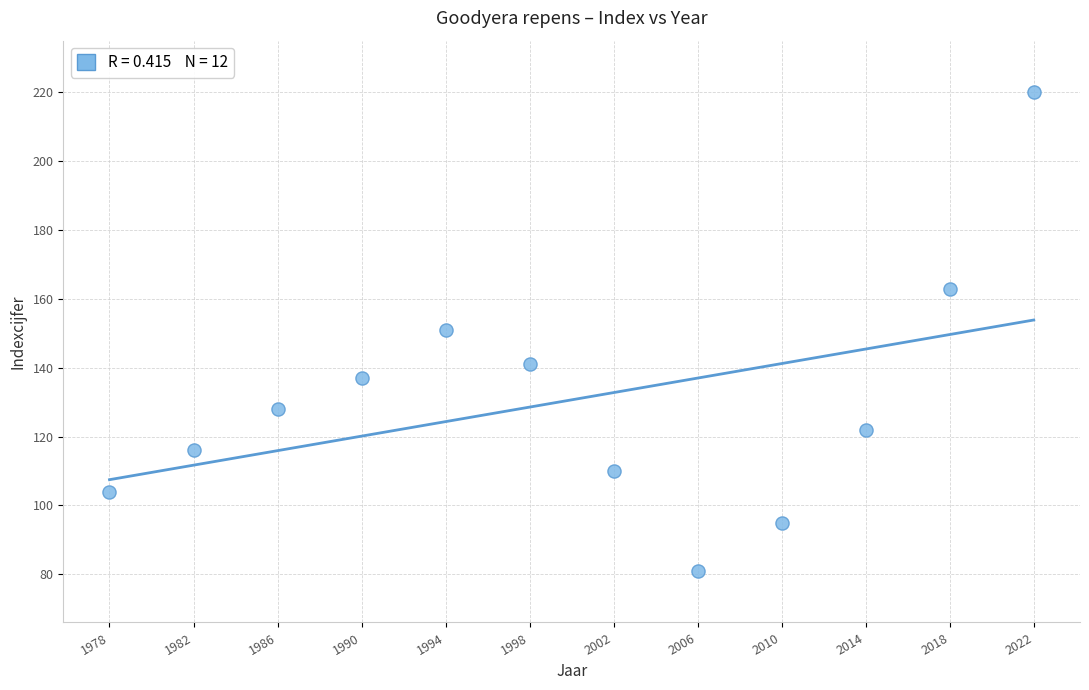

What is the range of Y values (max minus min)?

139